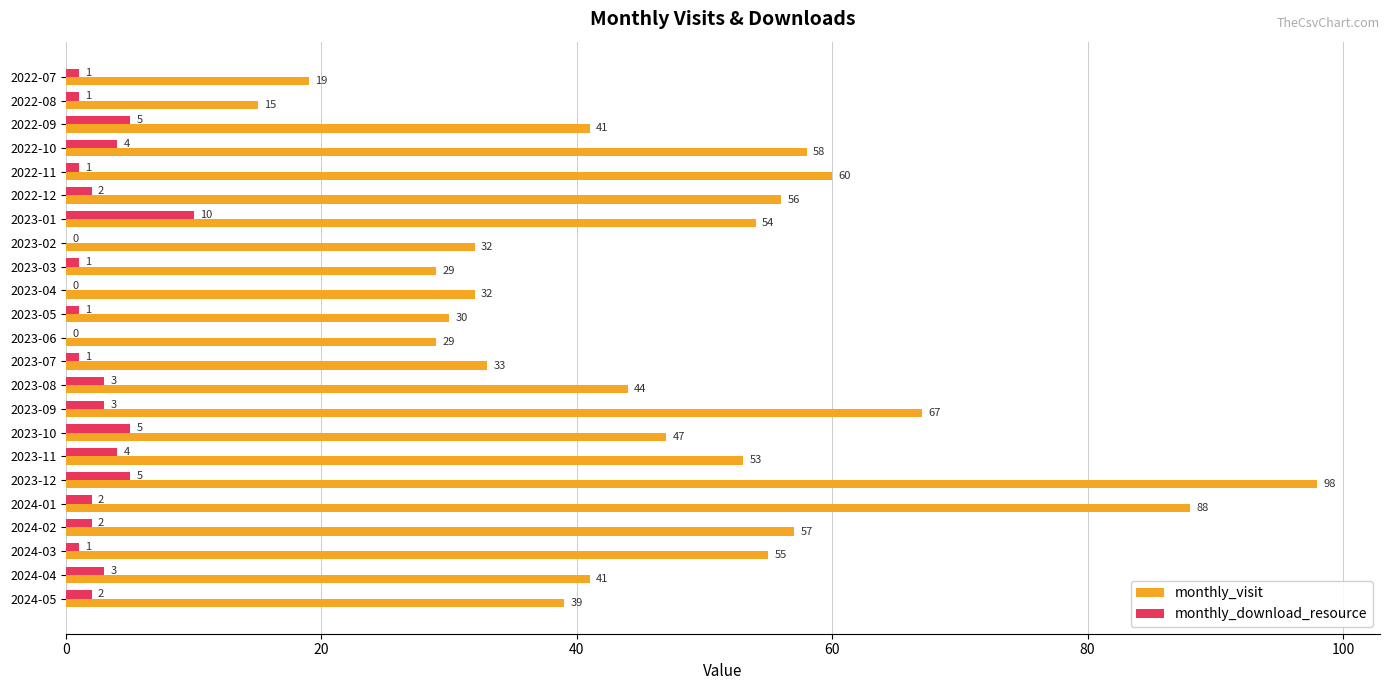

Is it true that monthly_download_resource equals 0 at 2023-04?

True